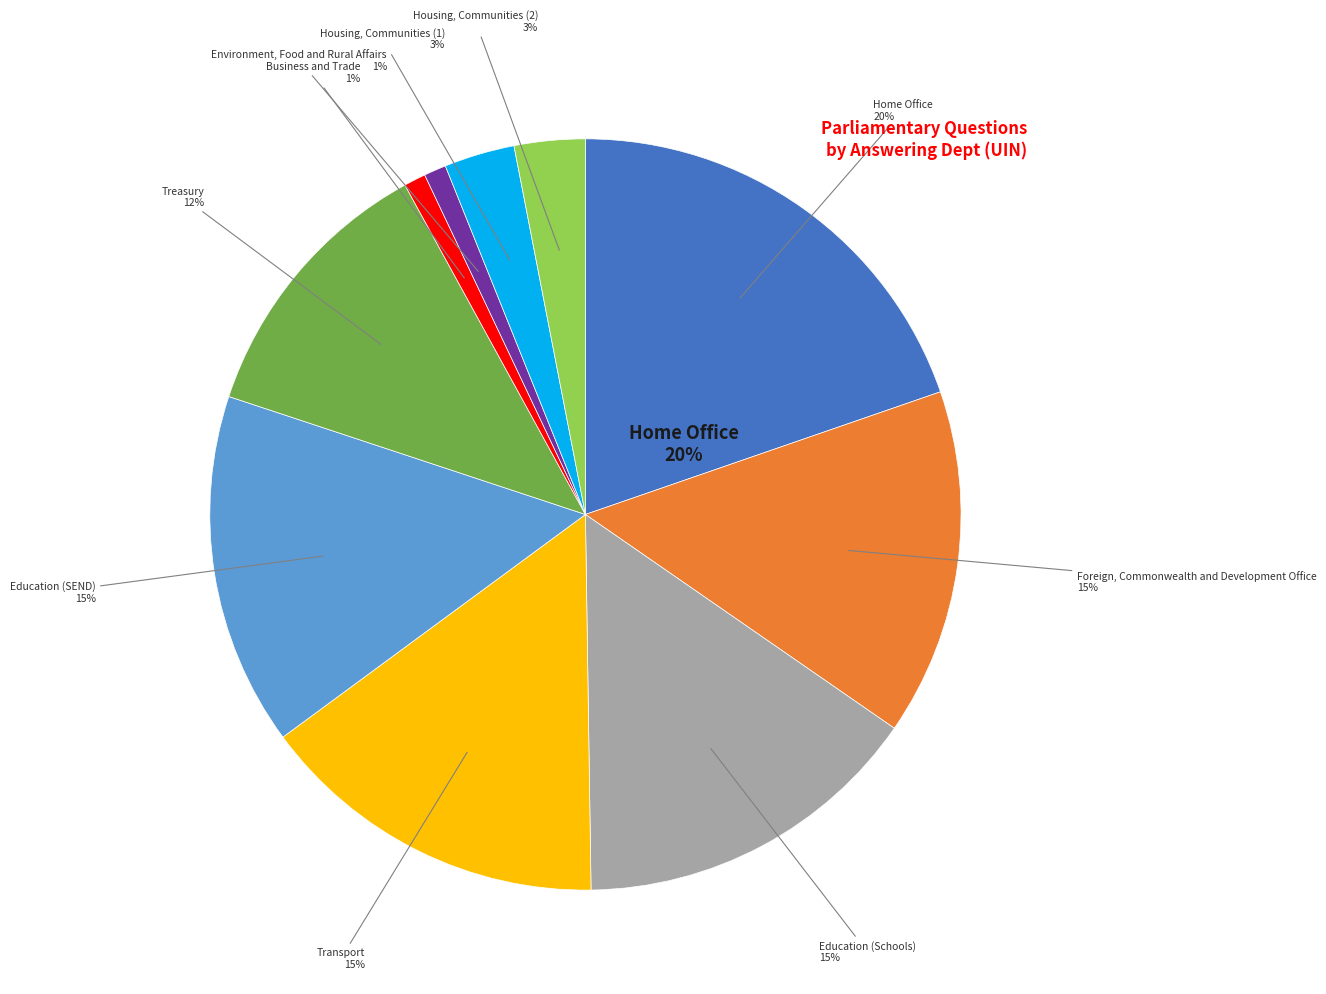

Which category has the smallest portion of the pie?

Business and Trade